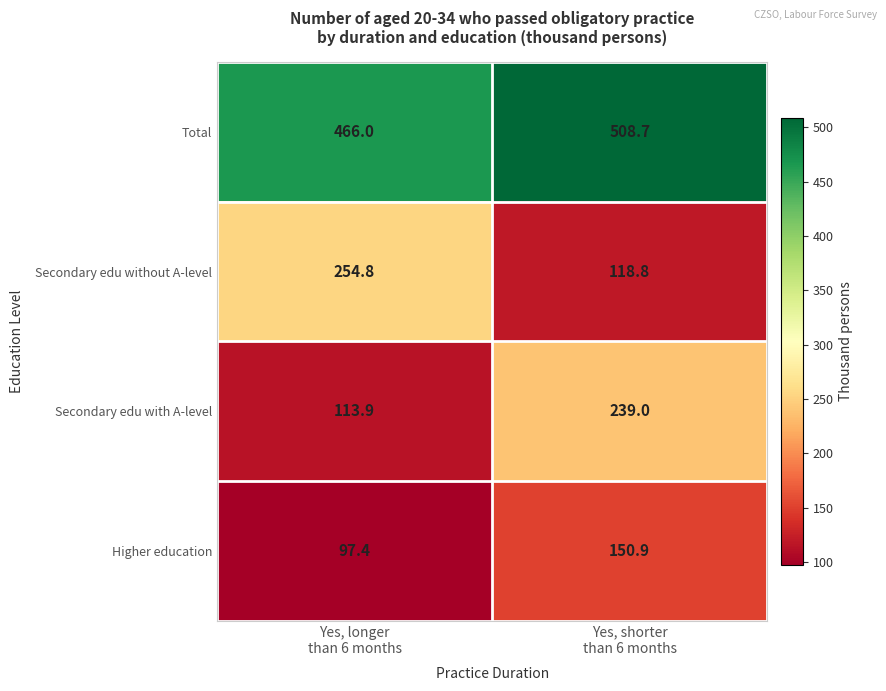

What is the difference between the maximum and minimum values in the Higher education series?

53.5